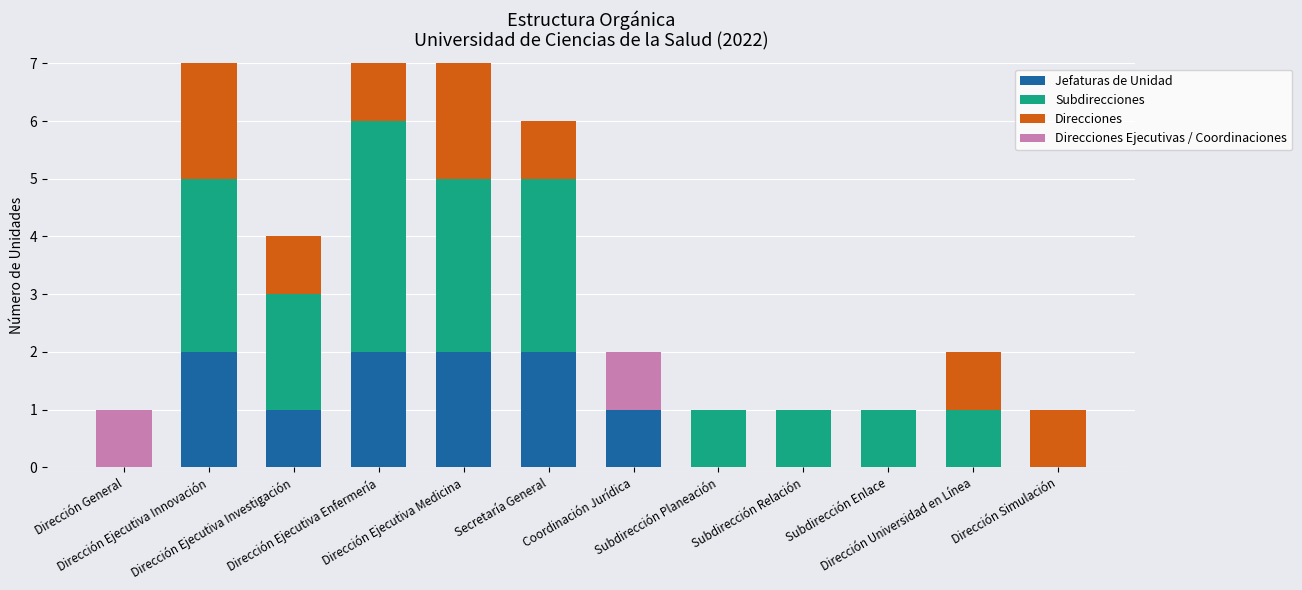

What is the sum of the Direcciones values at Dirección General and Secretaría General?

1